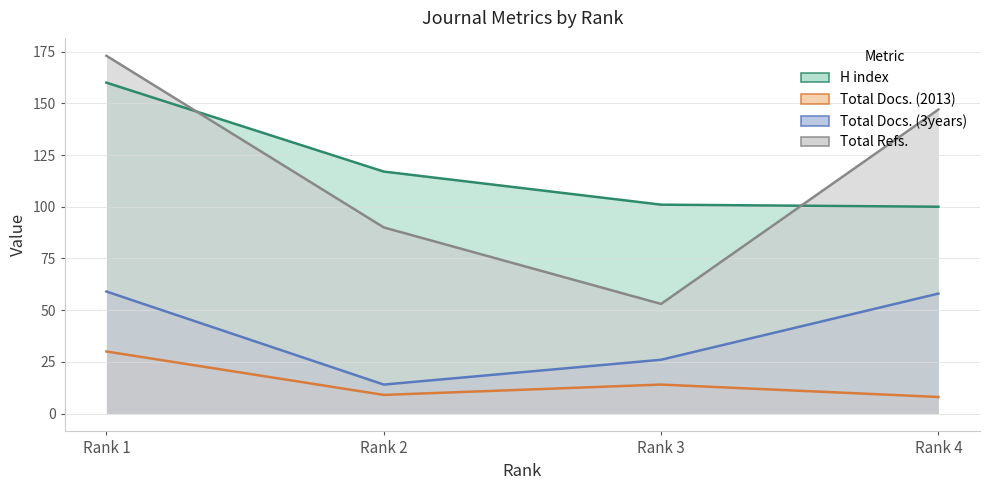

How many data points in Total Refs. are less than 147?

2